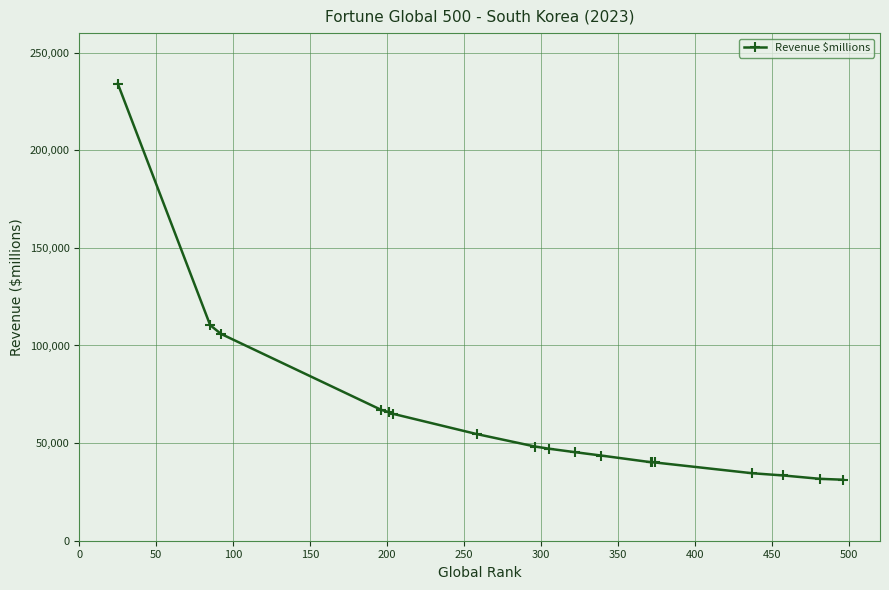

Count the number of data series in this chart.

1